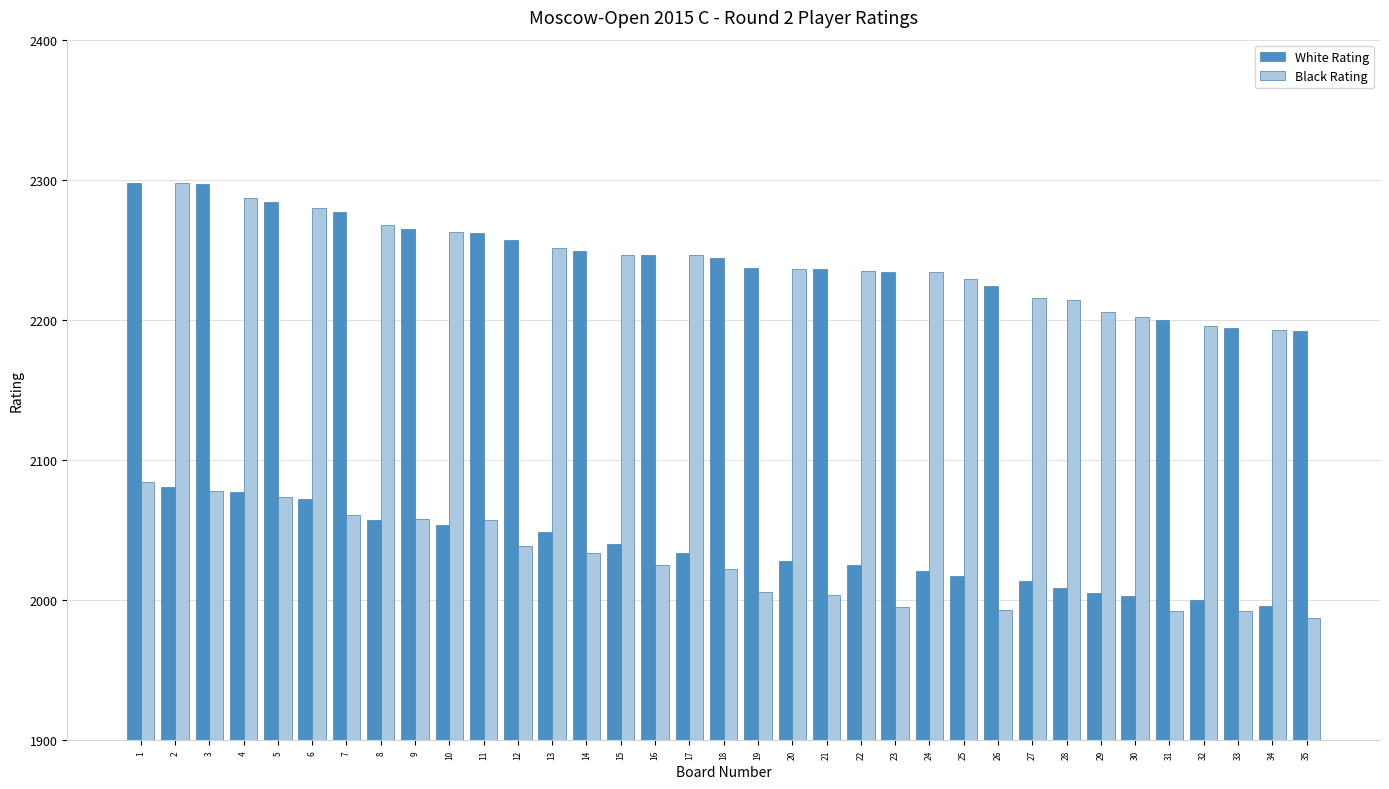

How many bars are there in total?

70